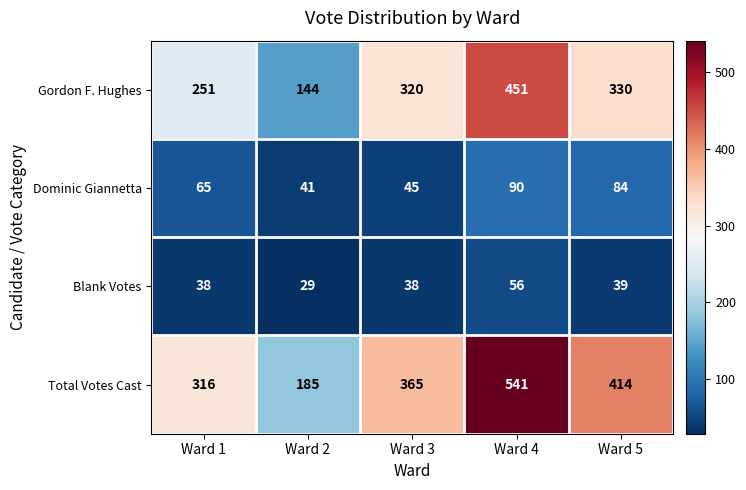

Is it true that Dominic Giannetta equals 41 at Ward 2?

True